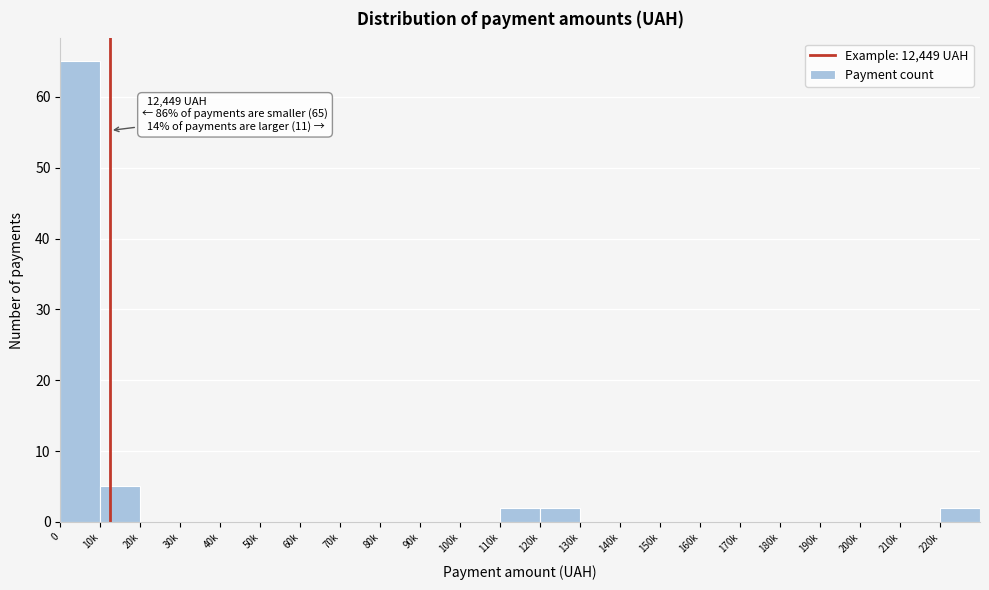

Reading left to right, what are all the values shown in this chart?

0=65	10k=5	20k=0	30k=0	40k=0	50k=0	60k=0	70k=0	80k=0	90k=0	100k=0	110k=2	120k=2	130k=0	140k=0	150k=0	160k=0	170k=0	180k=0	190k=0	200k=0	210k=0	220k=2